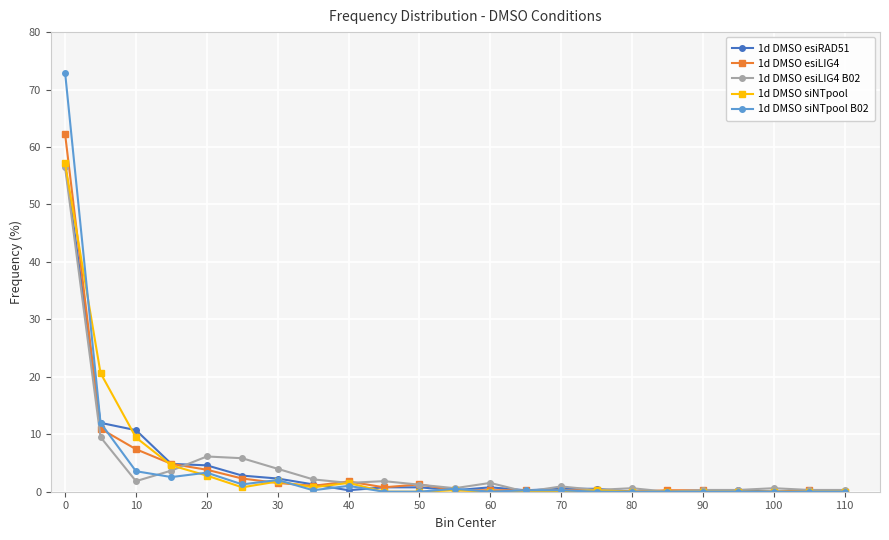

Which series has the widest spread of values?

1d DMSO siNTpool B02